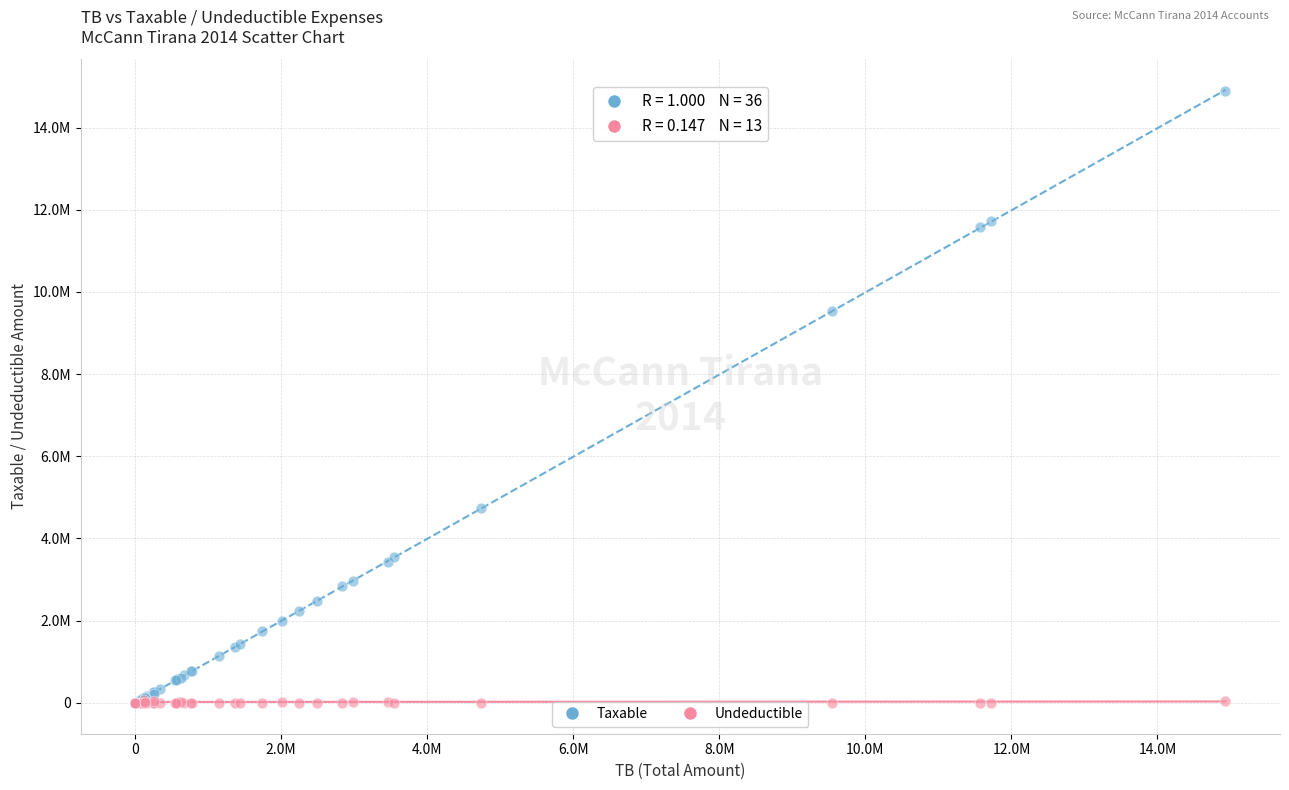

What are all the series names shown in the legend?

Taxable, Undeductible